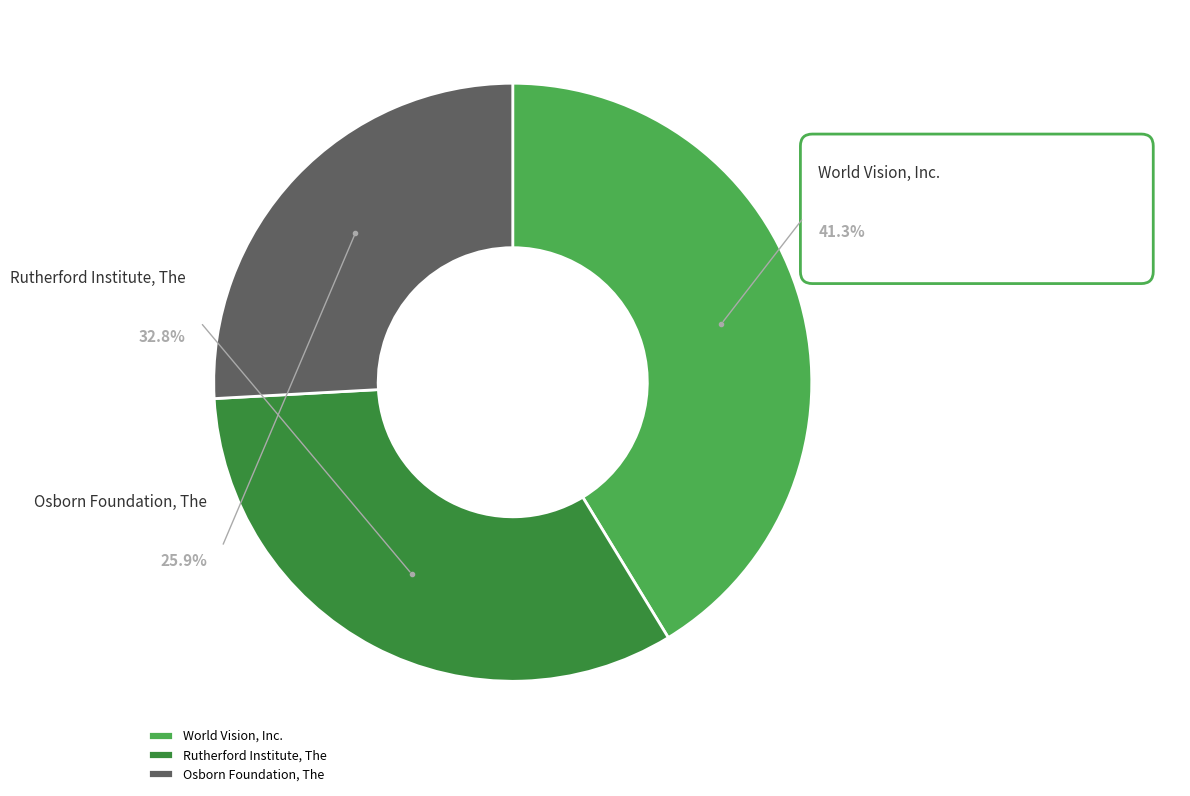

To the nearest percent, what is the difference between the Osborn Foundation, The and World Vision, Inc. slice percentages?

15%